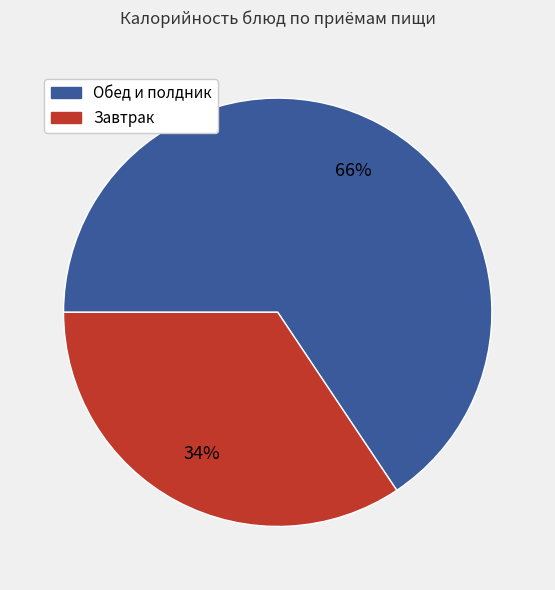

Is there a majority slice in this chart?

Yes